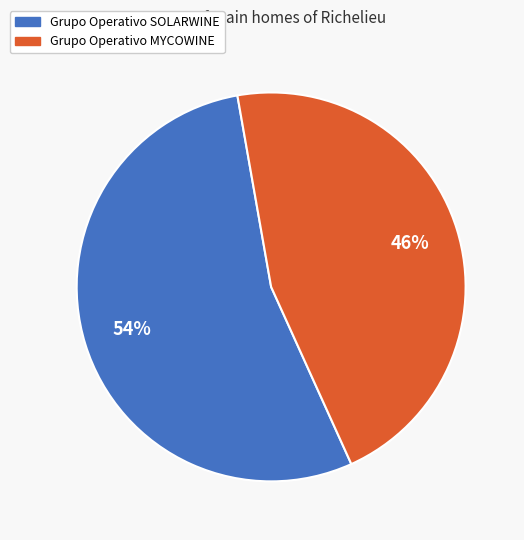

Approximately how many times larger is the value at Grupo Operativo SOLARWINE compared to Grupo Operativo MYCOWINE?

1.2